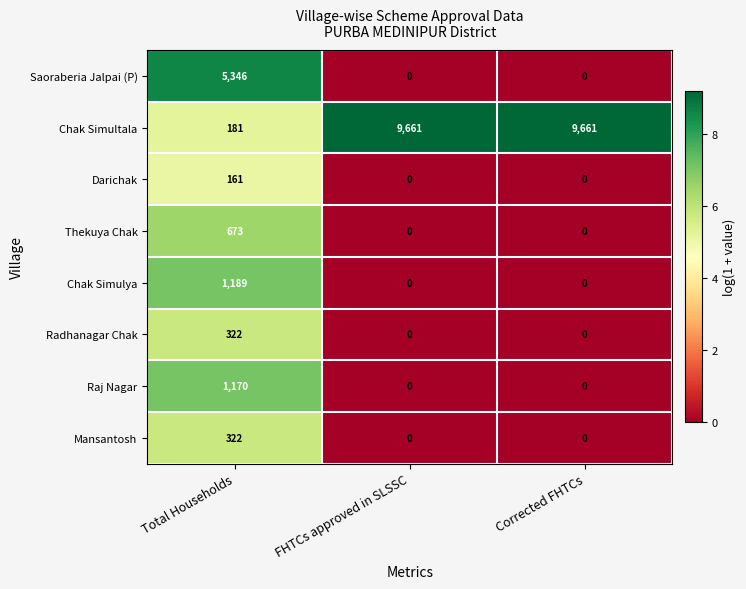

What is the difference between the Thekuya Chak values at Total Households and Corrected FHTCs?

673